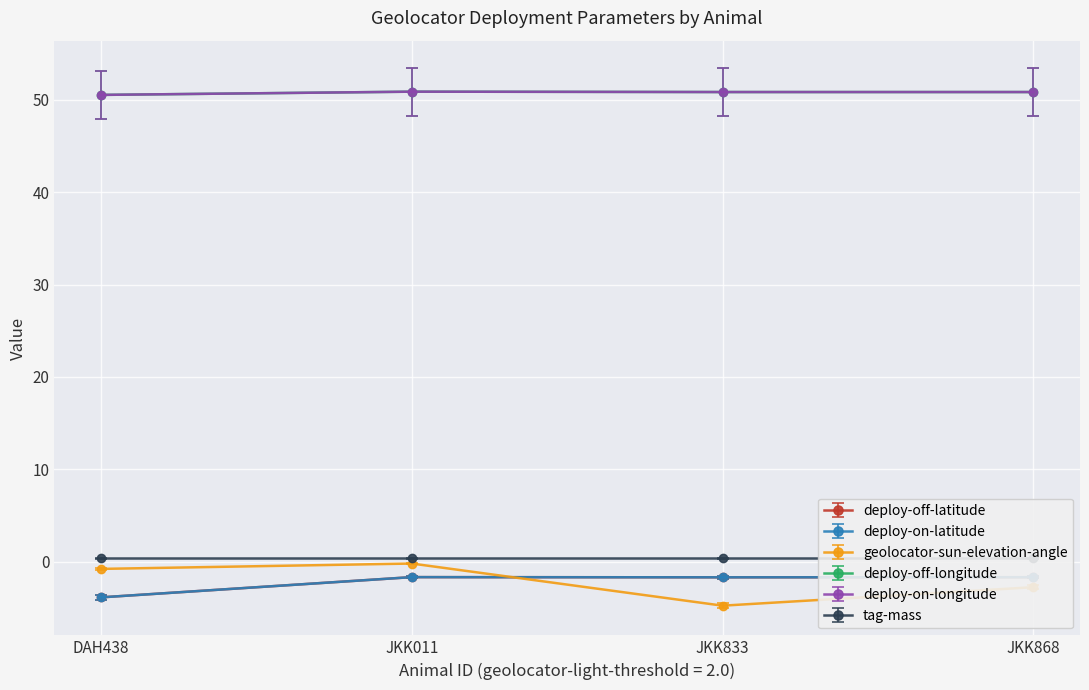

What is the average value of the deploy-on-longitude series?

53.4